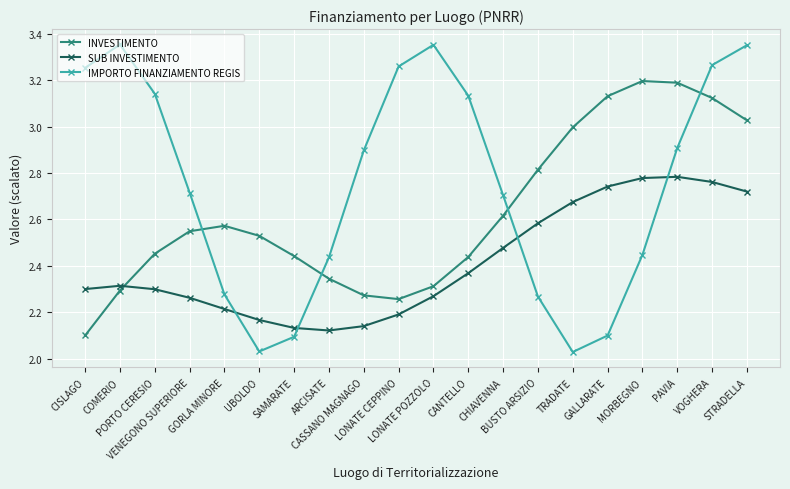

What is the difference between the second highest and minimum values in the IMPORTO FINANZIAMENTO REGIS series?

1.3